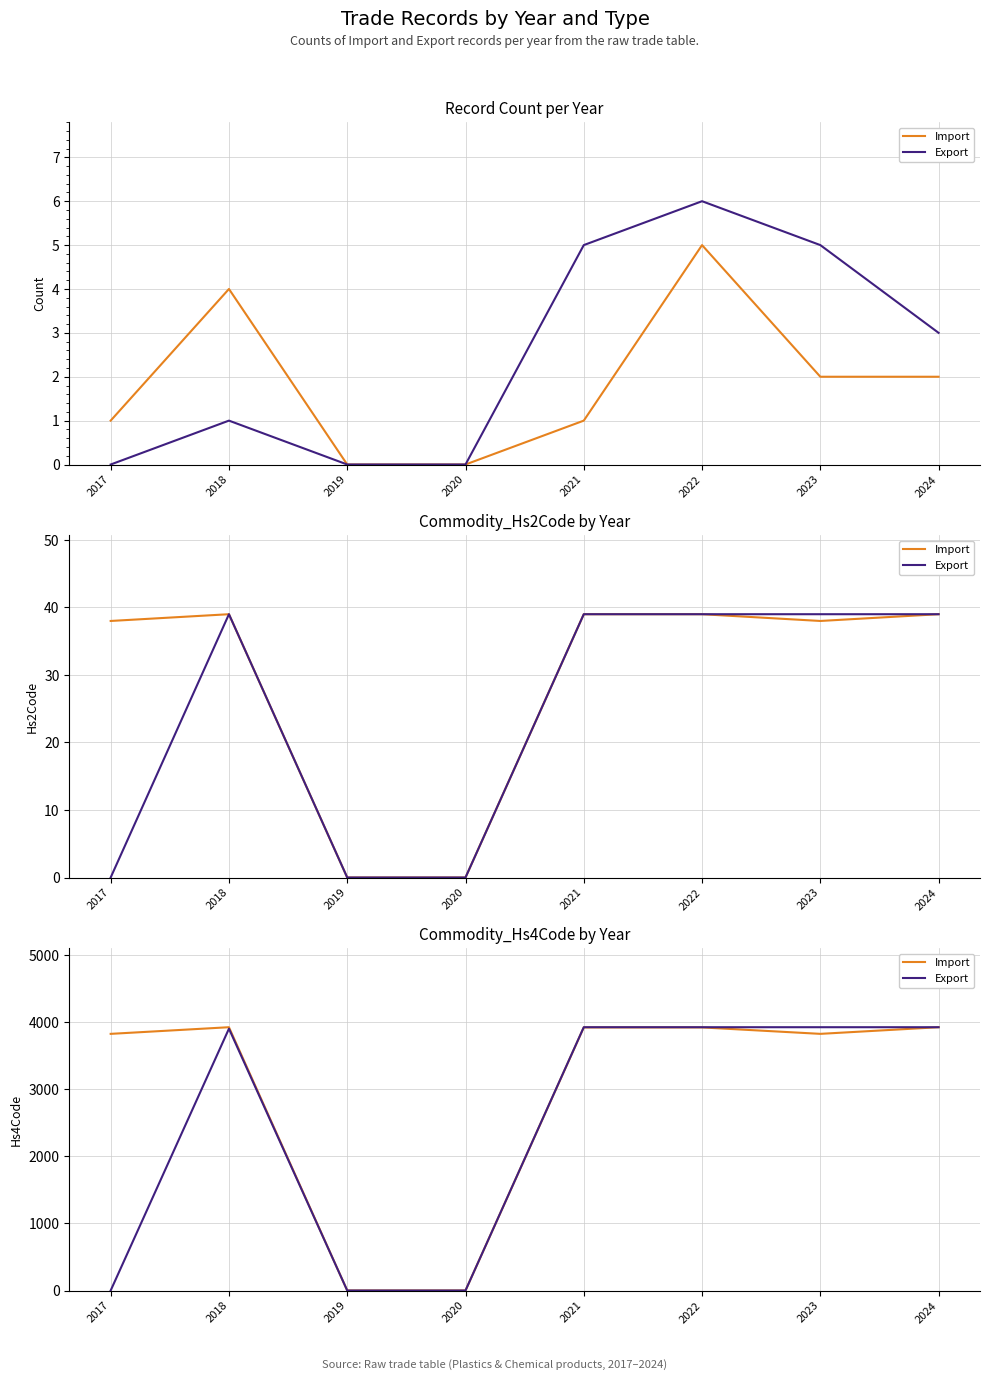

True or false: Export and Import cross at least once.

False